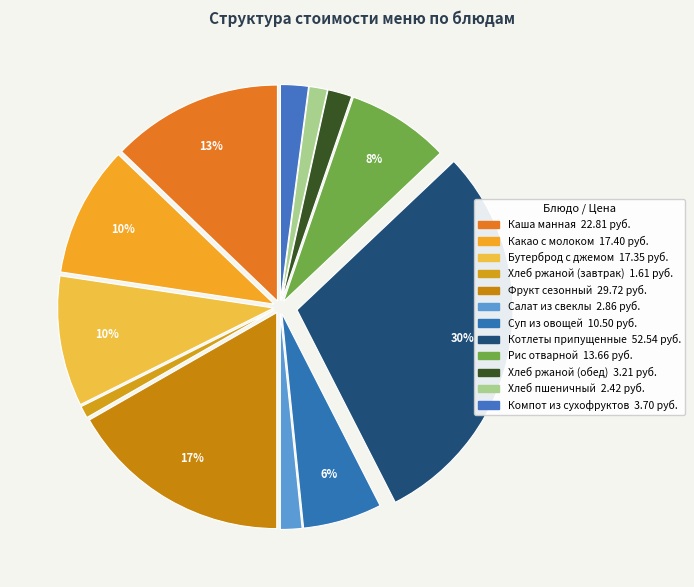

How many segments does this pie chart have?

12